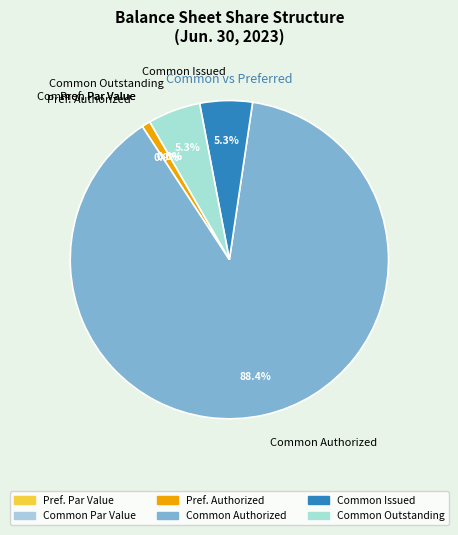

To the nearest percent, what is the difference between the Common Stock Authorized and Common Stock Par Value slice percentages?

88%